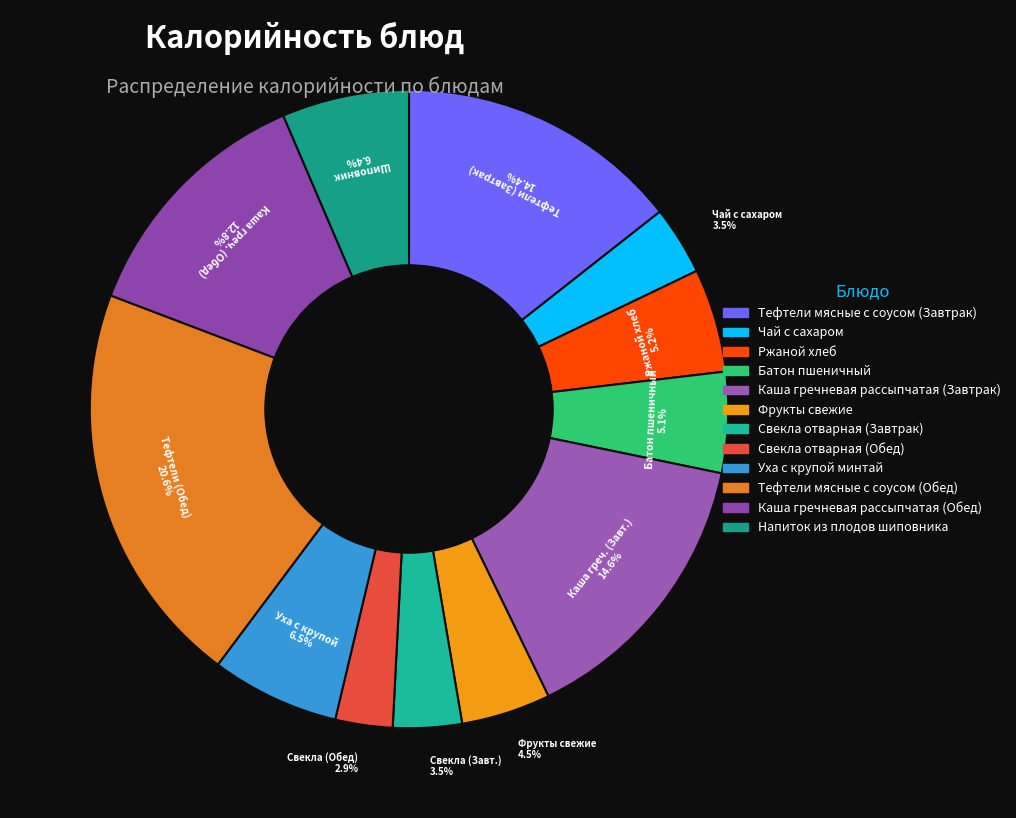

To the nearest percent, what is the combined percentage of Ржаной хлеб and Свекла отварная (Завтрак)?

9%